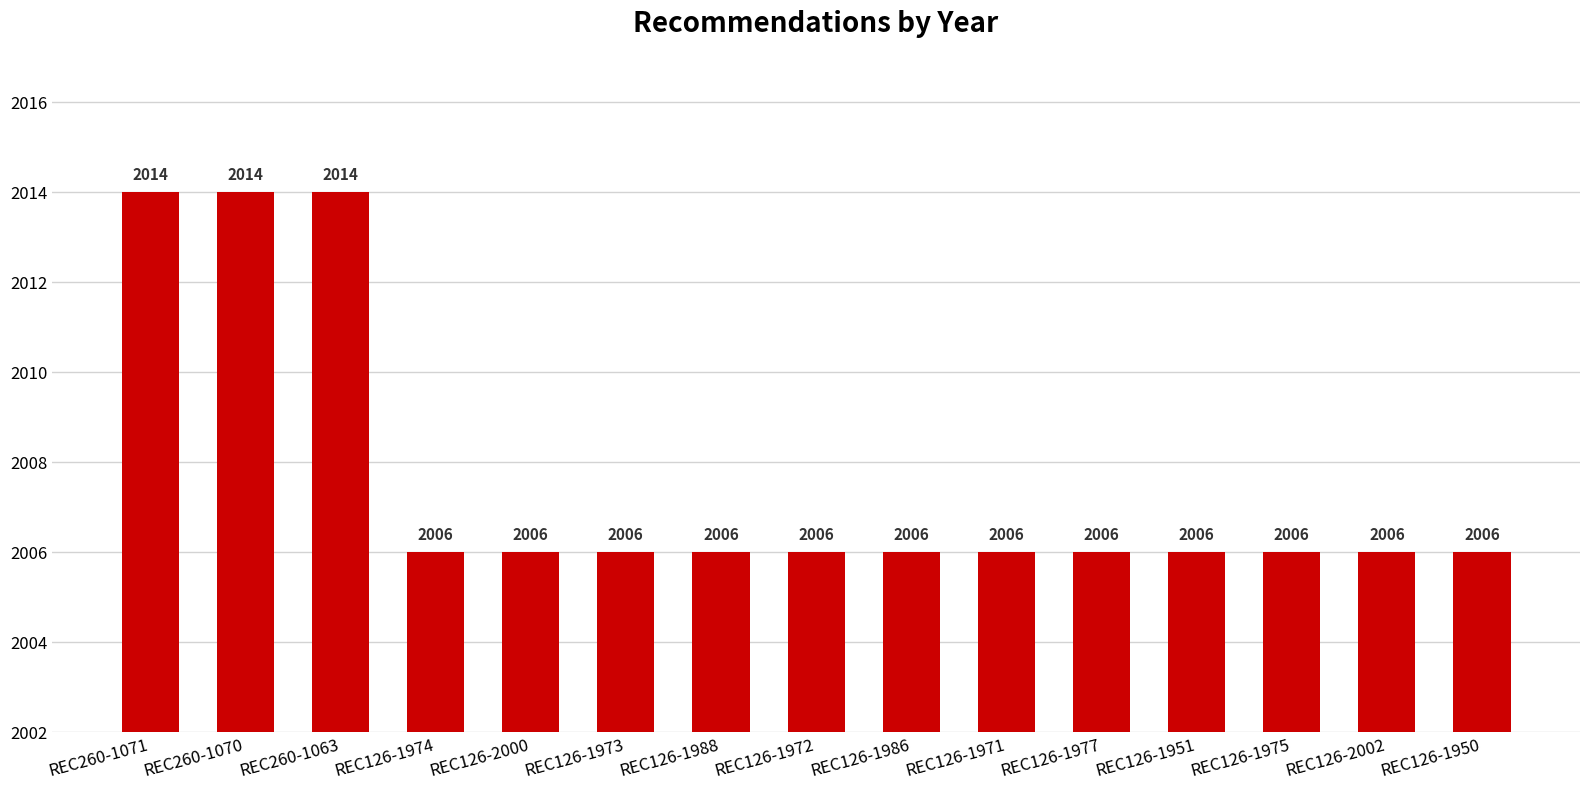

Reading right to left, transcribe all the data shown in this chart.

2006	2006	2006	2006	2006	2006	2006	2006	2006	2006	2006	2006	2014	2014	2014